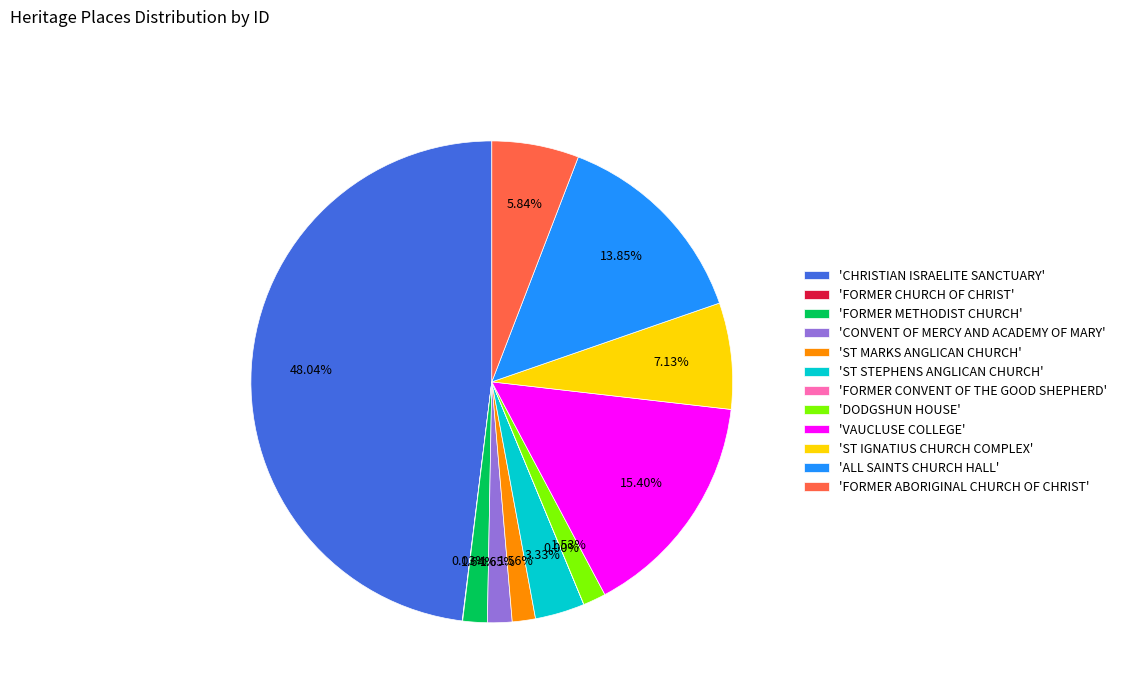

Which category has the biggest portion of the pie?

'CHRISTIAN ISRAELITE SANCTUARY'